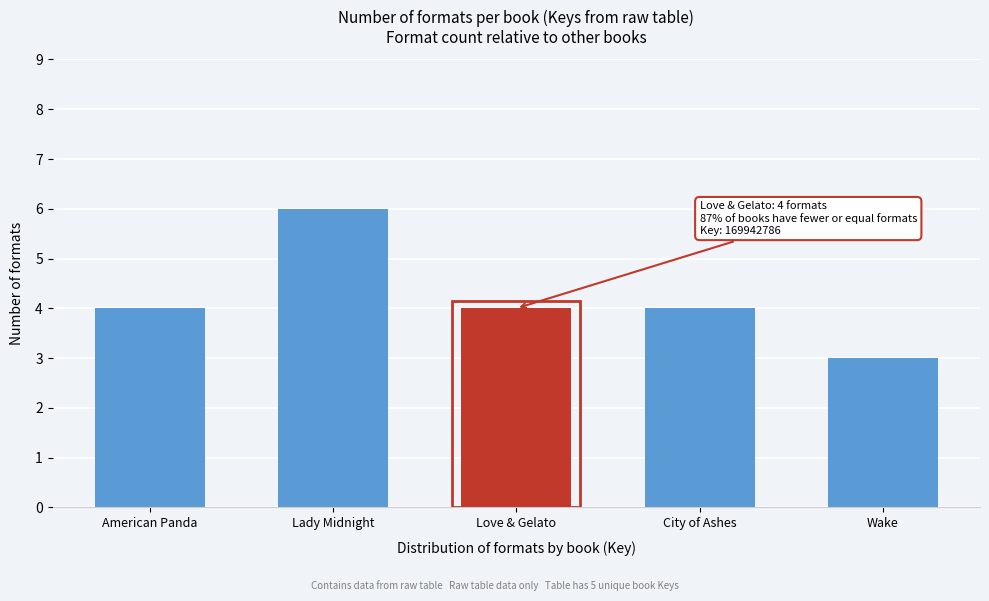

Reading right to left, what are all the values shown in this chart?

3	4	4	6	4